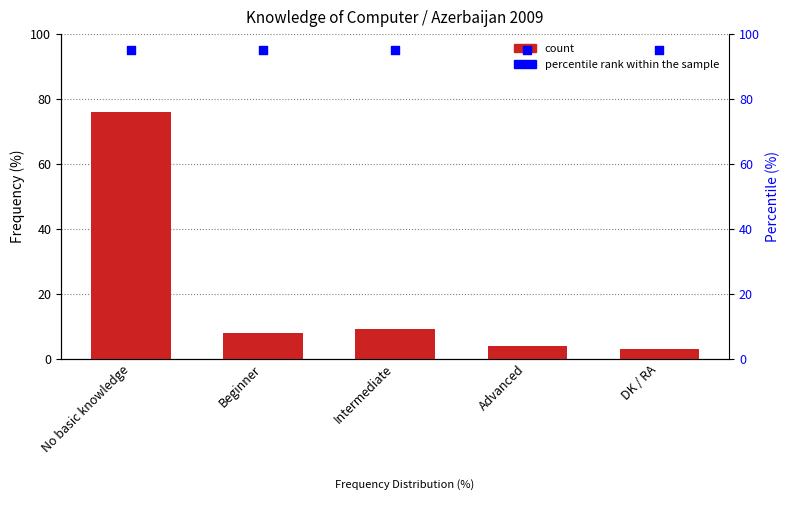

Which series contains the lowest Y value?

count